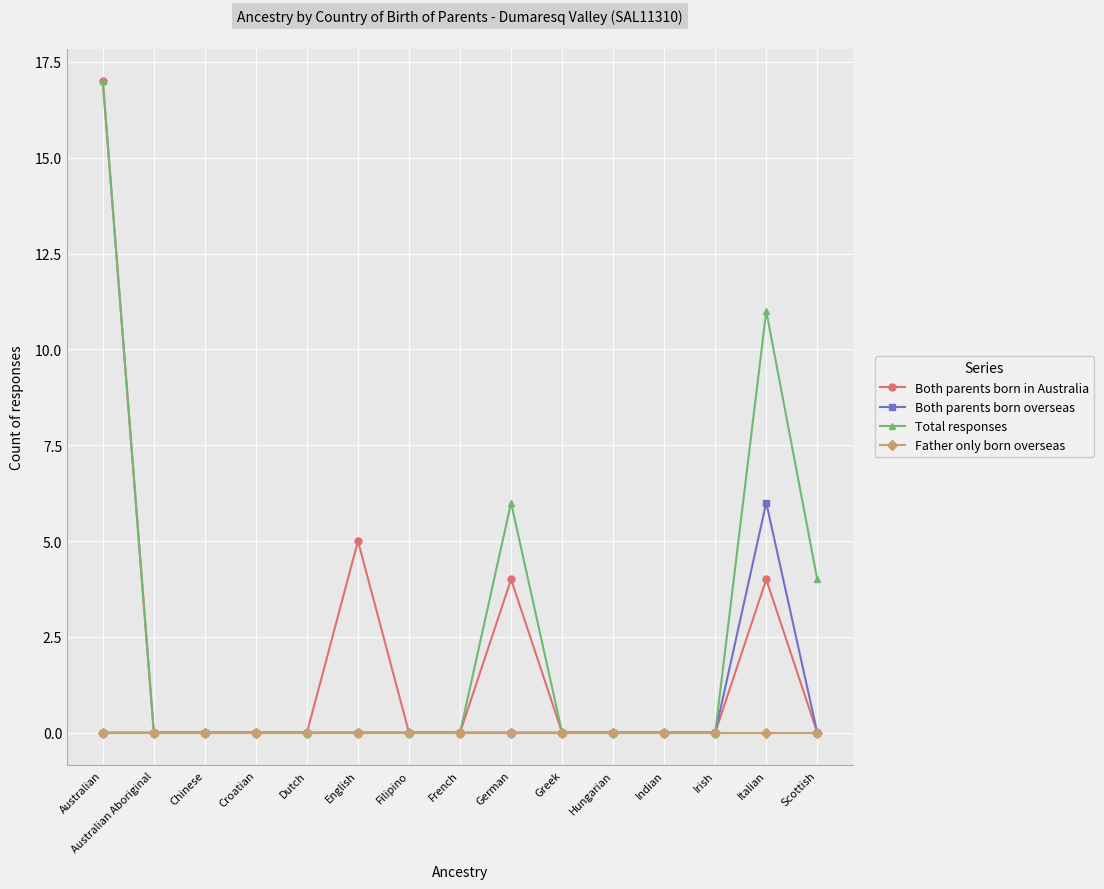

True or false: Total responses has a value of 11 at Italian.

True